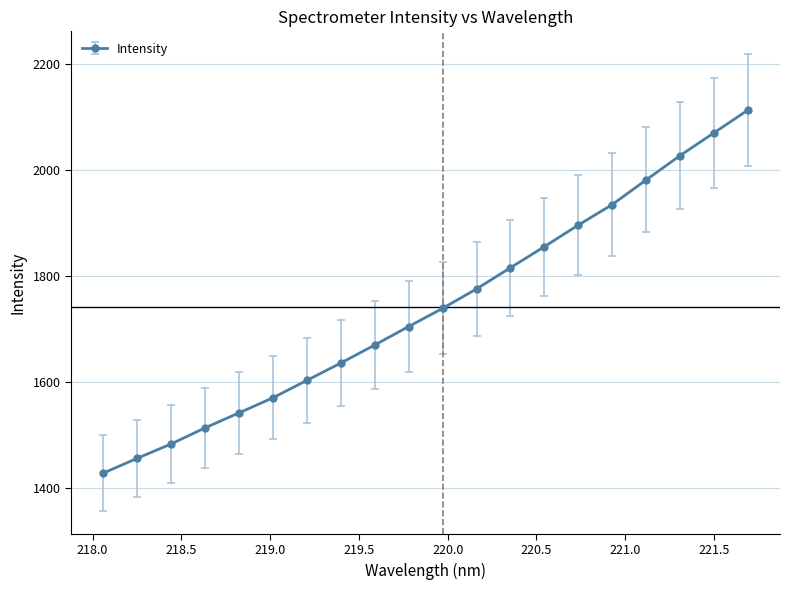

True or false: the data has more than 2 interior local peaks.

False